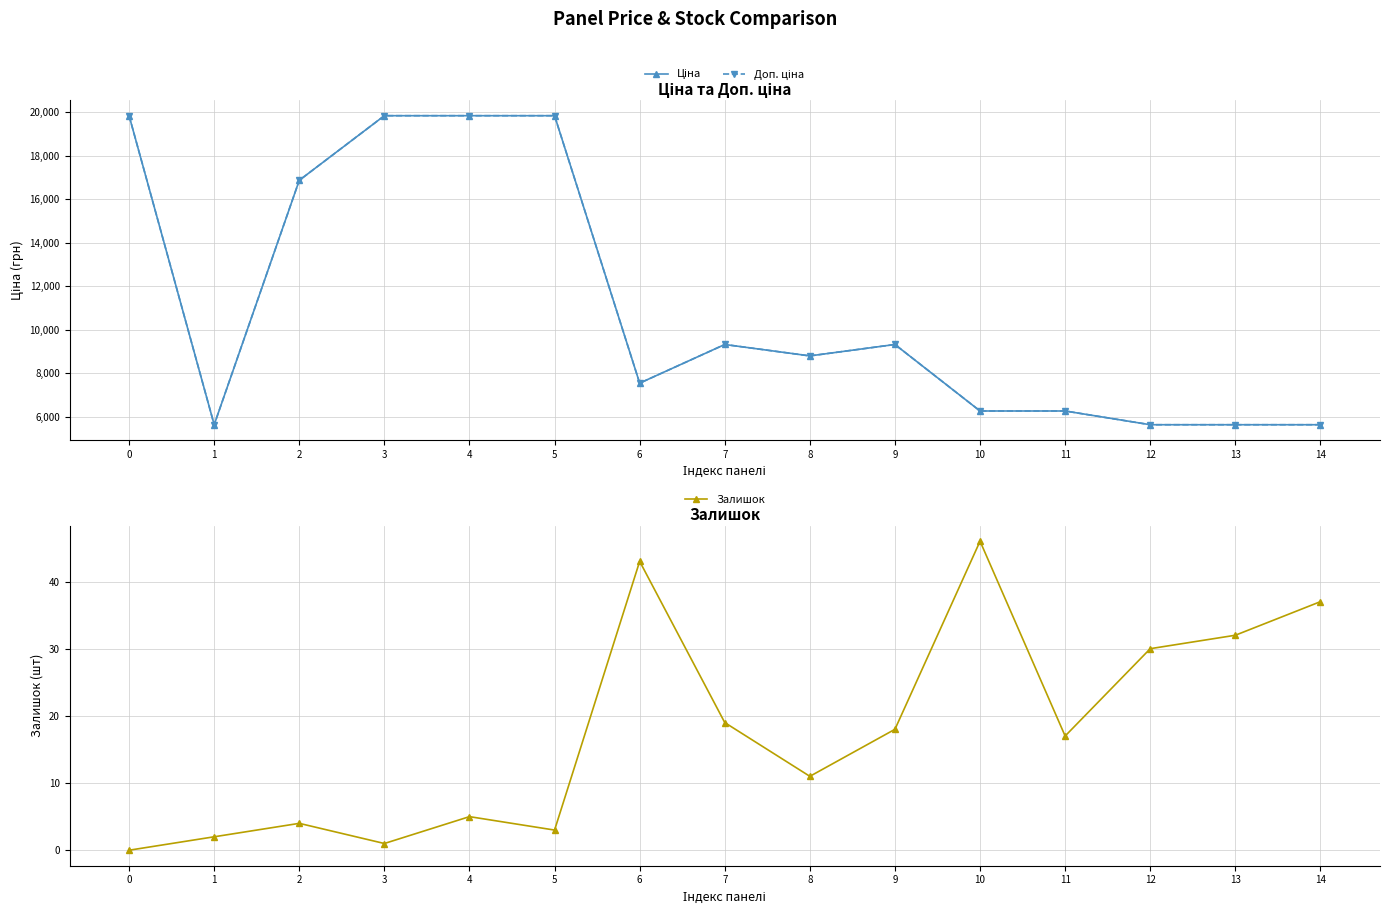

What is the sum of all Ціна values?

166251.1